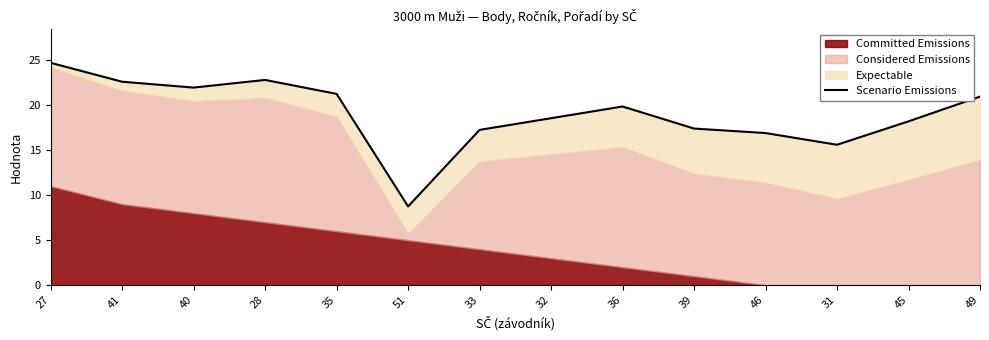

What is the average value?

19.1